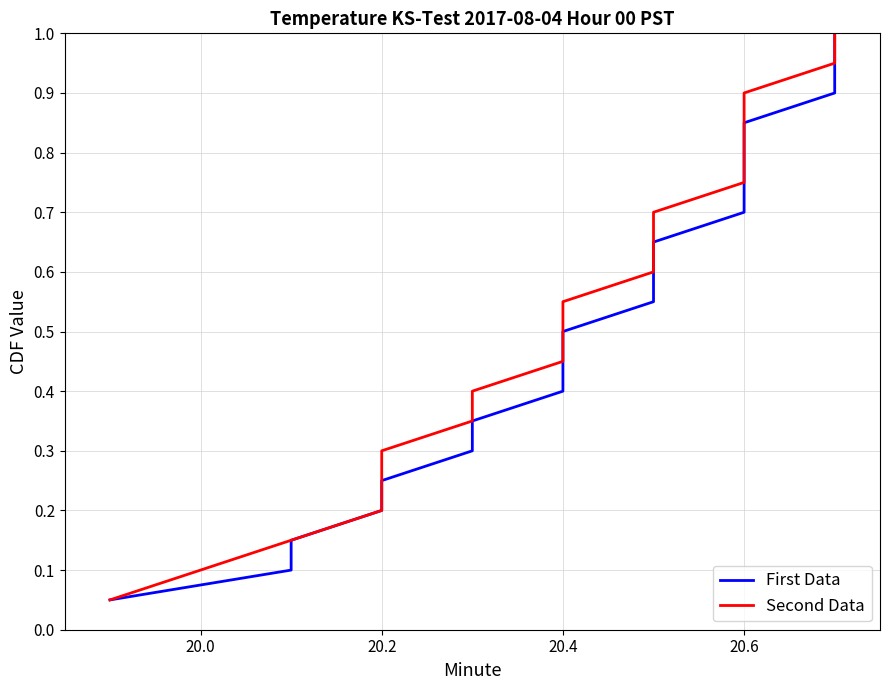

True or false: First Data has a value of 0.2 at 20.6.

False